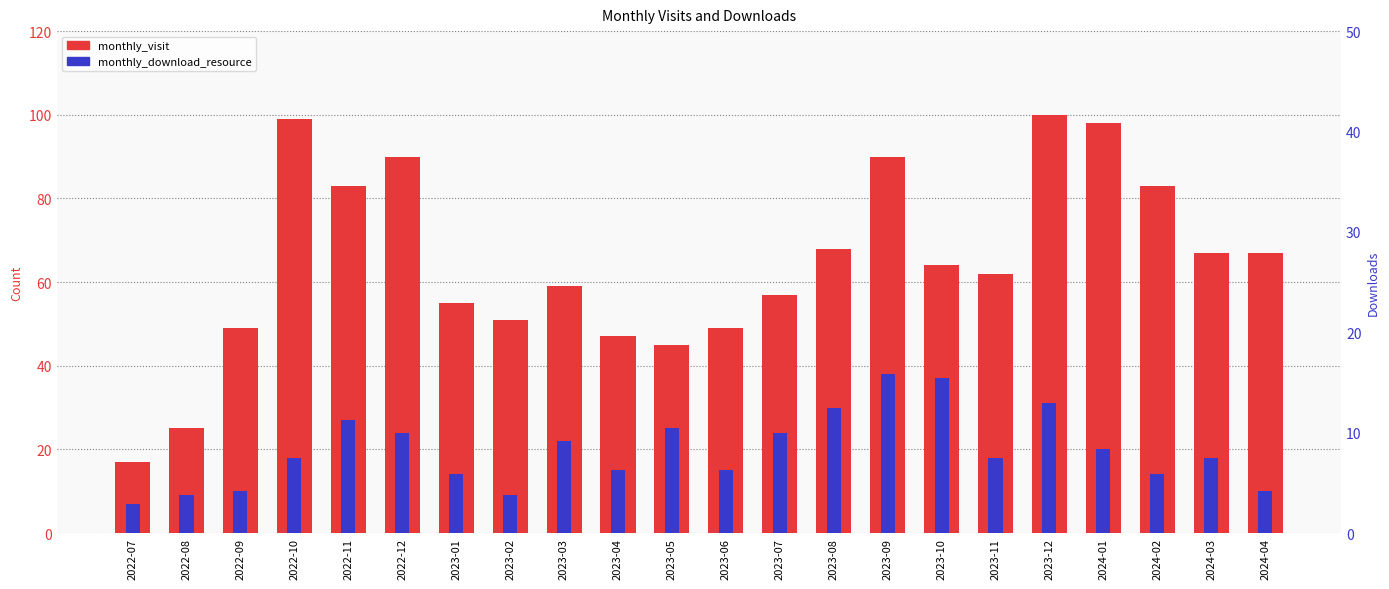

How many categories are shown in the chart?

22